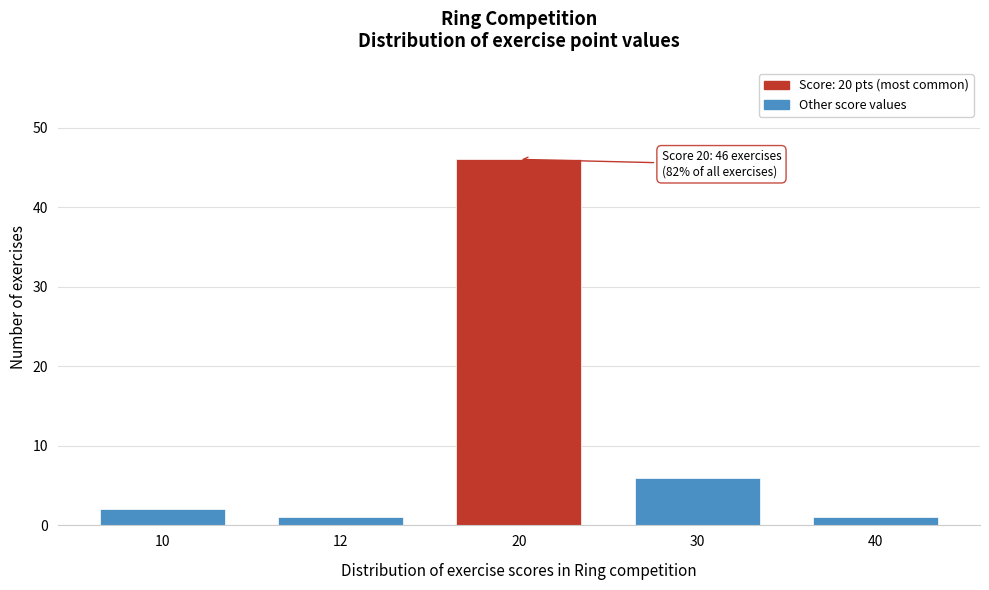

Reading right to left, transcribe all the data shown in this chart.

1	6	46	1	2